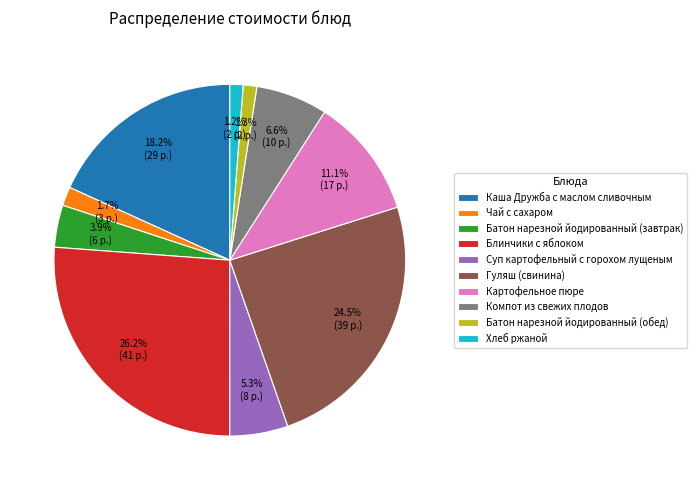

Count the number of slices in the pie.

10